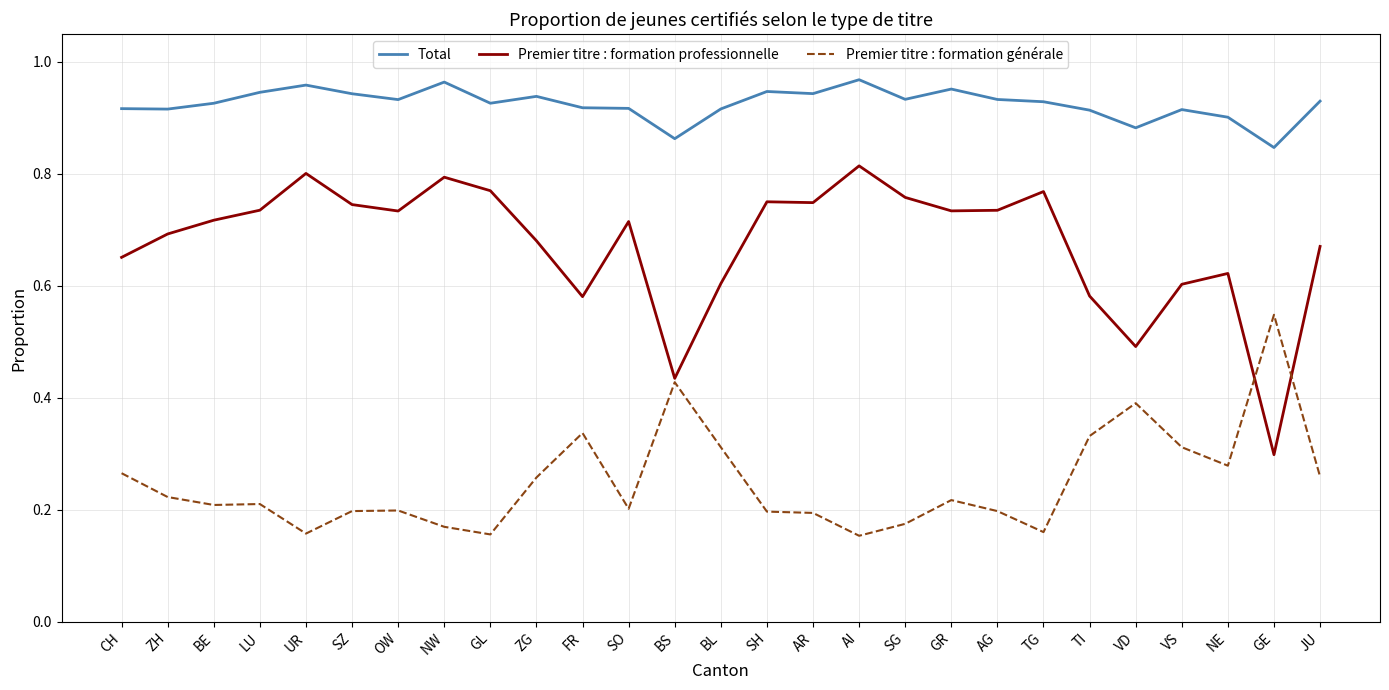

True or false: Premier titre : formation professionnelle and Total intersect in this chart.

False